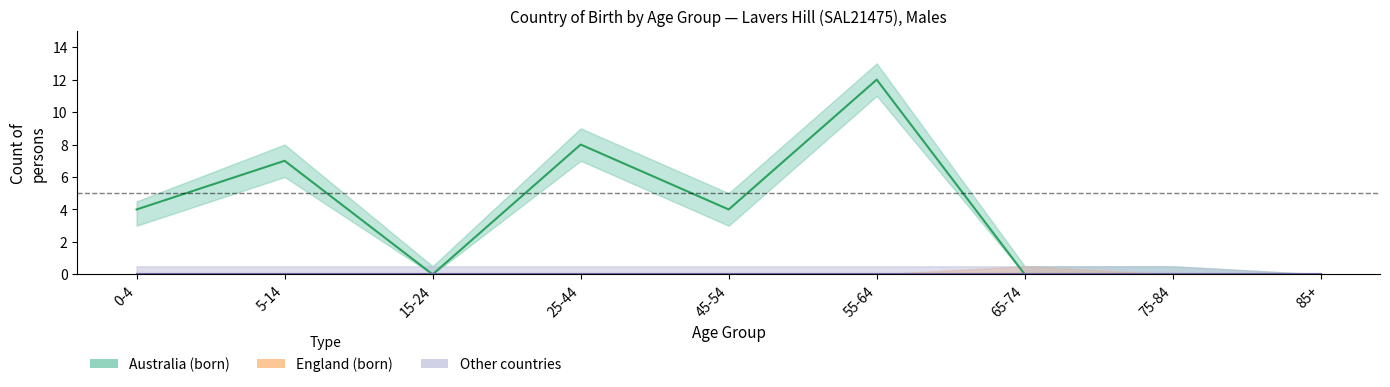

How many series are shown in this chart?

3